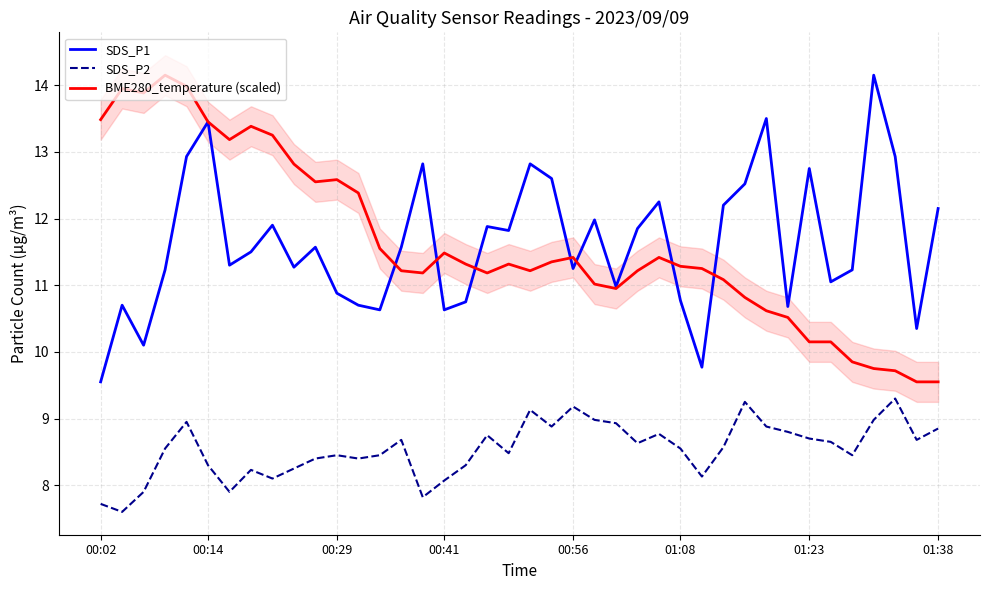

The value of SDS_P2 at 23 is 3.3. True or false?

False